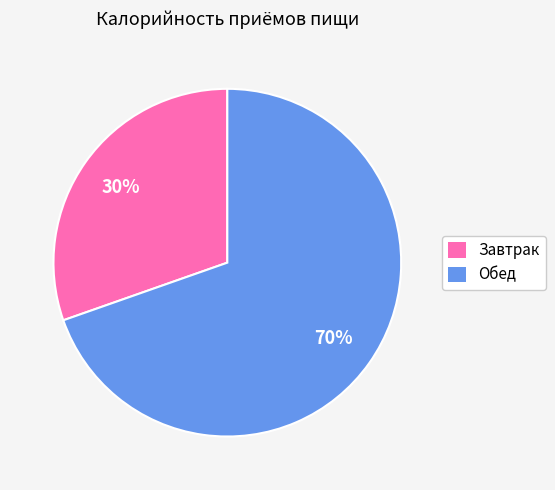

Between Обед and Завтрак, which is larger?

Обед